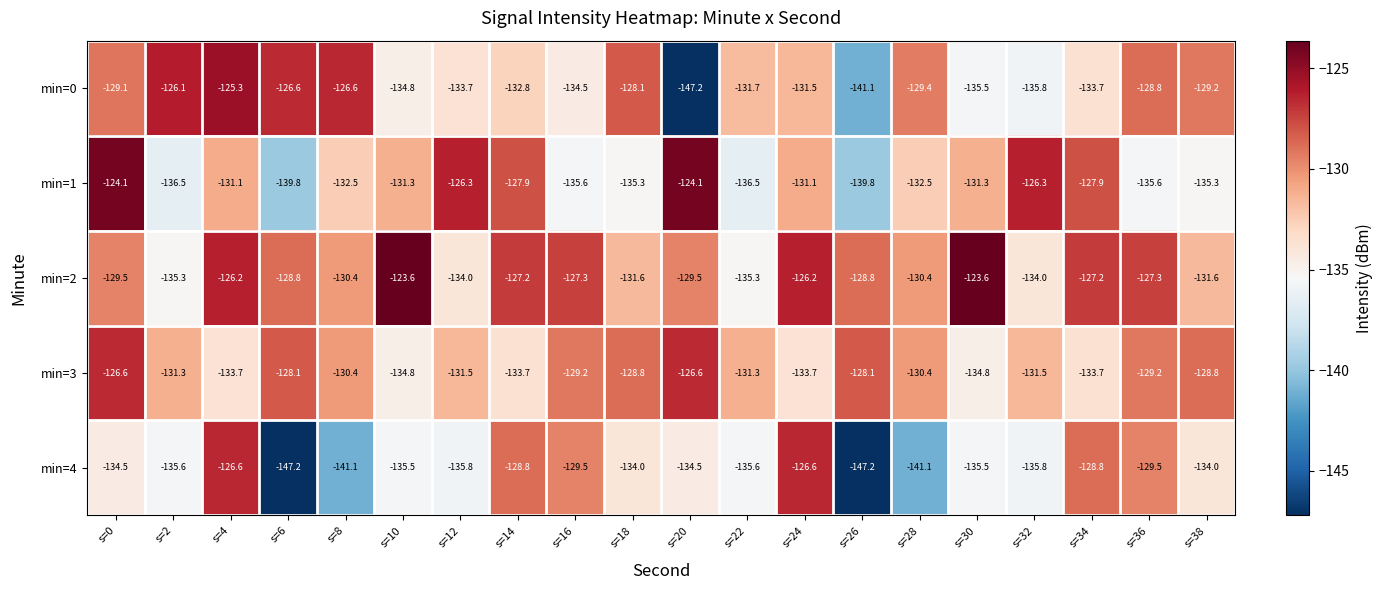

What is the sum of all min=3 values?

-2616.2